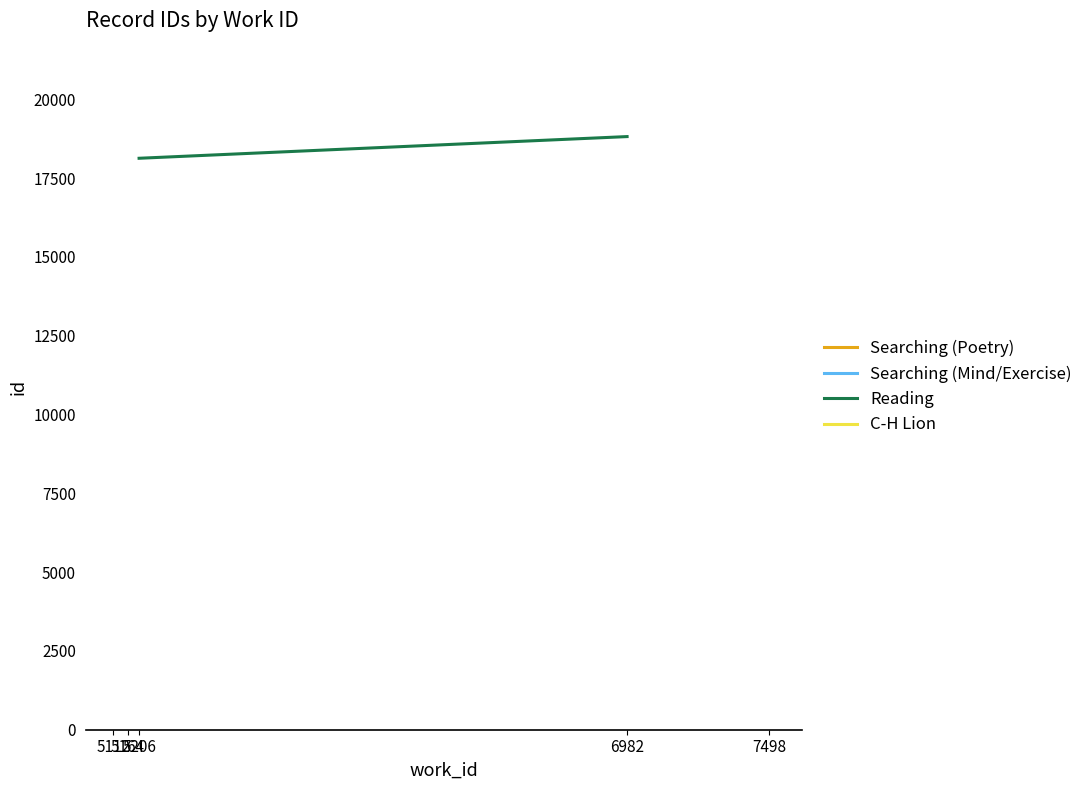

Where is the data nearest to the value 18471?

5206